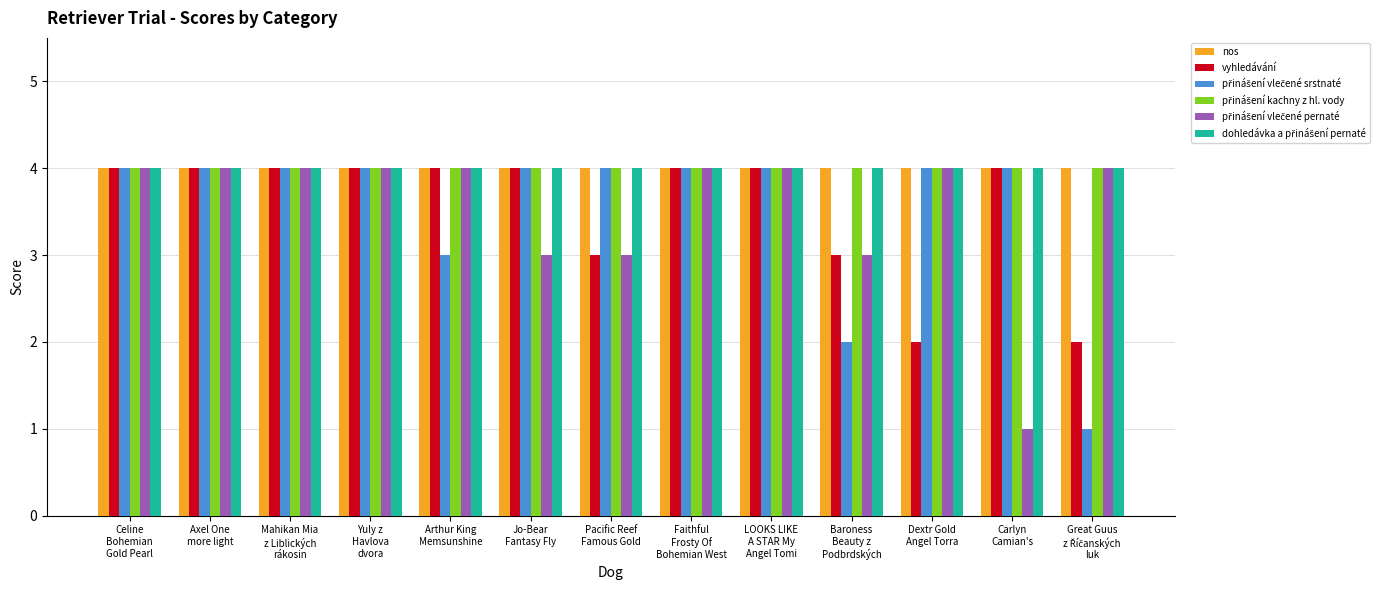

What is the maximum value for vyhledávání?

4